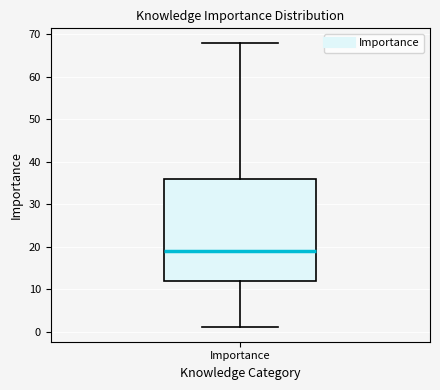

Read this box plot against the y-axis: the position of the median line, the range covered by the box, and the ends of both whiskers. The values are not printed on the chart, so give them approximately, as read against the axis.

median 19, box 12 to 36, whiskers 1 to 68